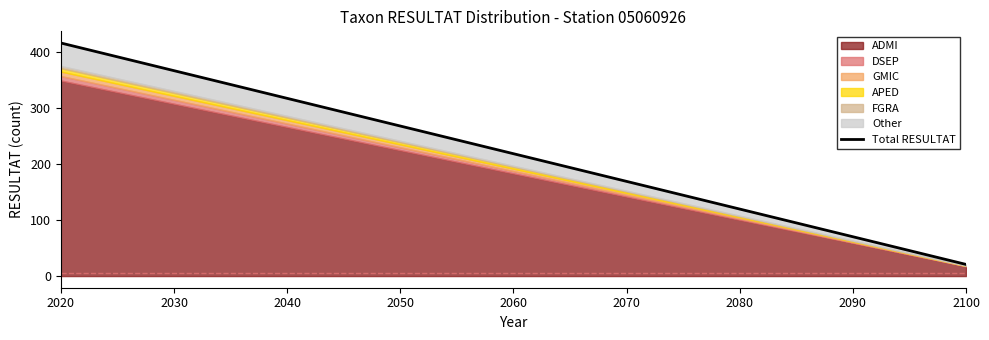

At which label is the value closest to 218?

2060